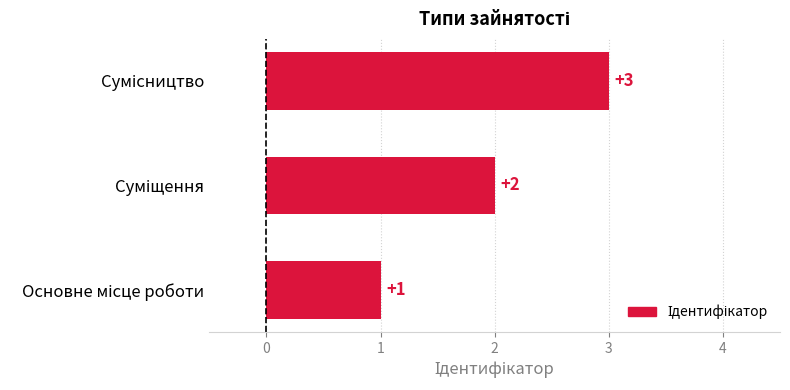

What is the difference between the maximum and minimum values?

2